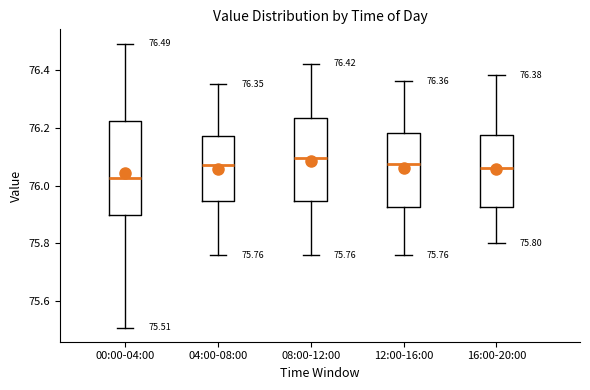

Which box is the tallest, from its lower edge to its upper edge?

00:00-04:00